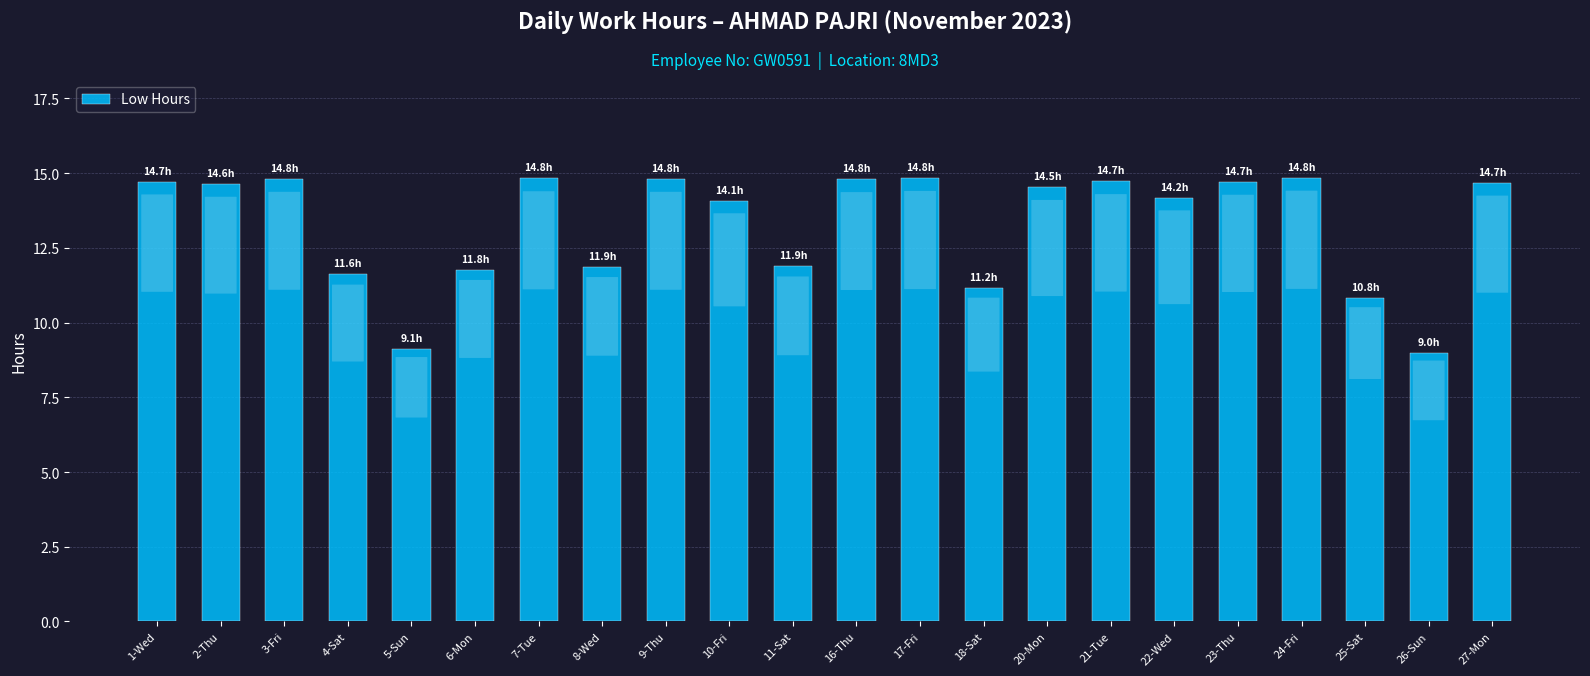

What is the sum of all values?

292.4